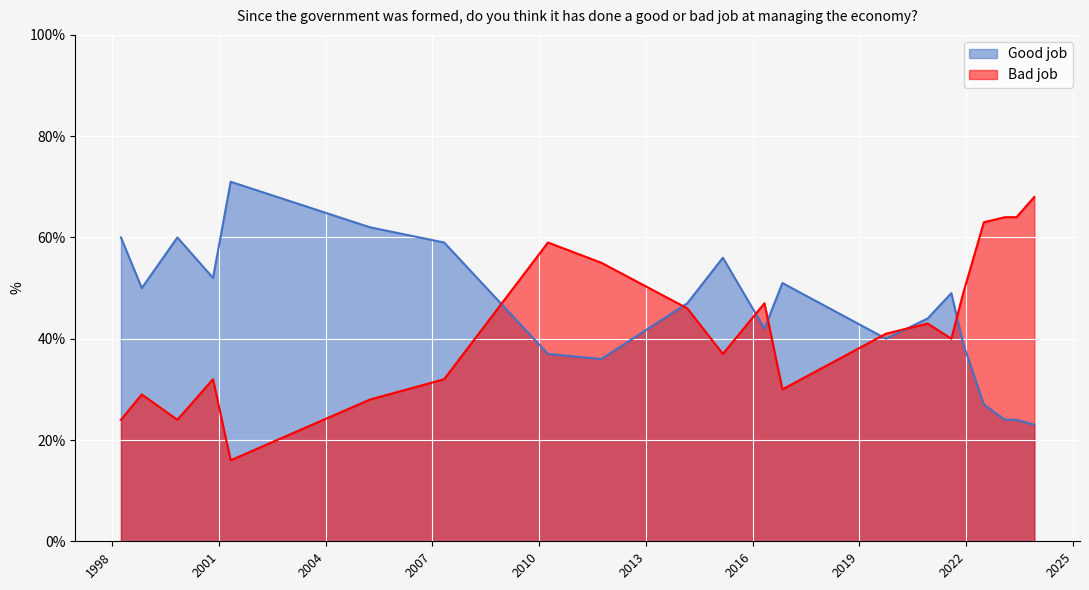

At which label is Good job closest to 0?

2023-12-01